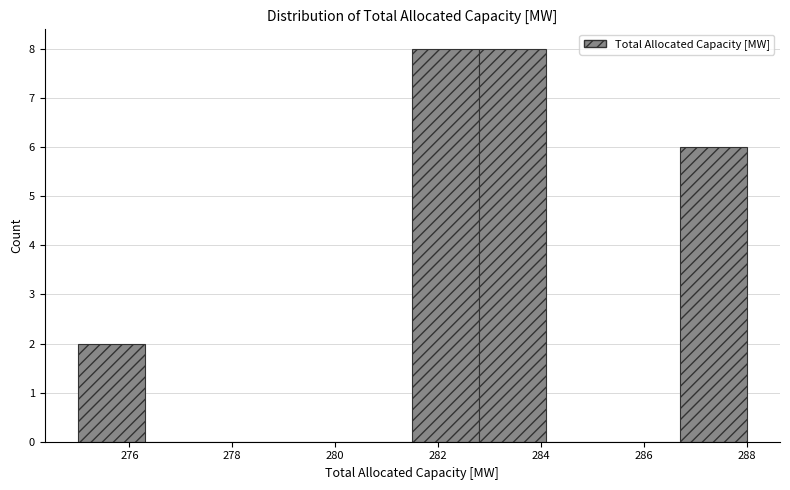

How tall is the bar that spans 286.7 to 288.0 on the x-axis? Neither the bar edges nor the heights are printed on the chart, so give them approximately, as read against the axes.

6